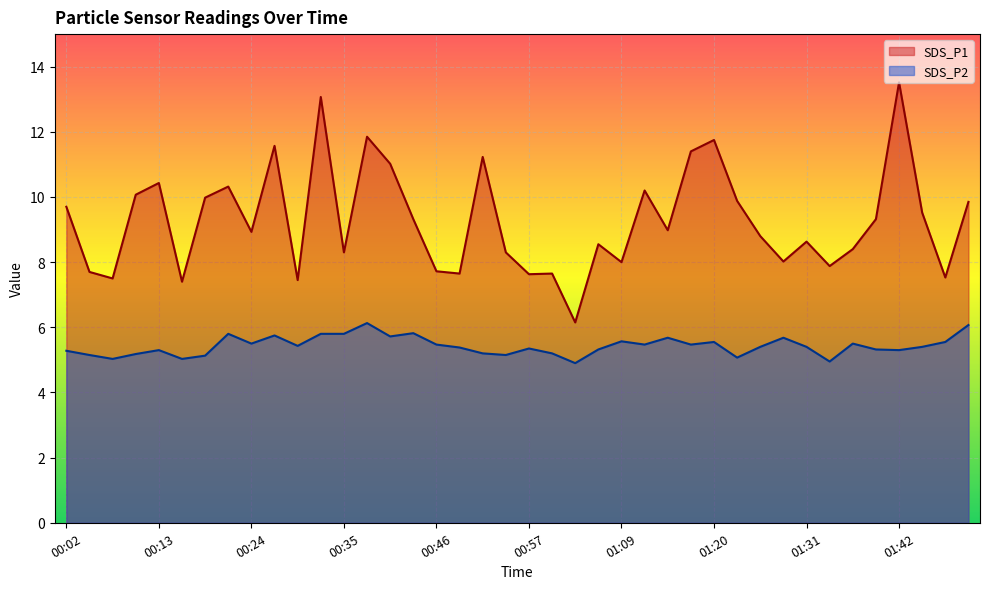

List the labels in order of SDS_P2 value, smallest first.

01:03, 01:33, 00:08, 00:16, 01:22, 00:19, 00:05, 00:55, 00:10, 00:52, 01:00, 00:02, 00:13, 01:42, 01:06, 01:39, 00:57, 00:49, 01:25, 01:31, 01:45, 00:30, 00:46, 01:11, 01:17, 00:24, 01:36, 01:20, 01:47, 01:09, 01:14, 01:28, 00:41, 00:27, 00:21, 00:33, 00:35, 00:44, 01:50, 00:38